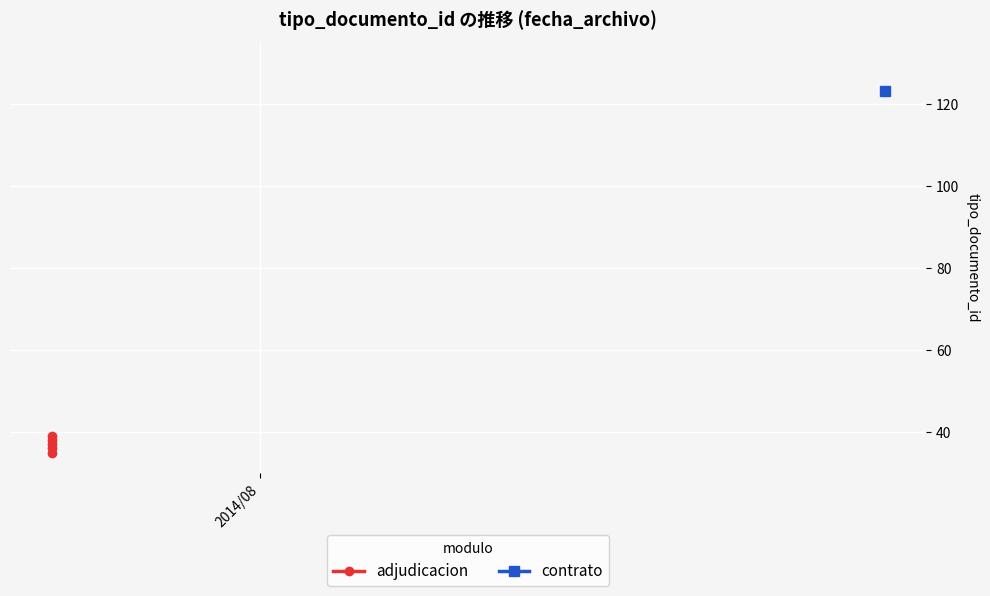

The chart shows a value of 51 at 2. True or false?

False